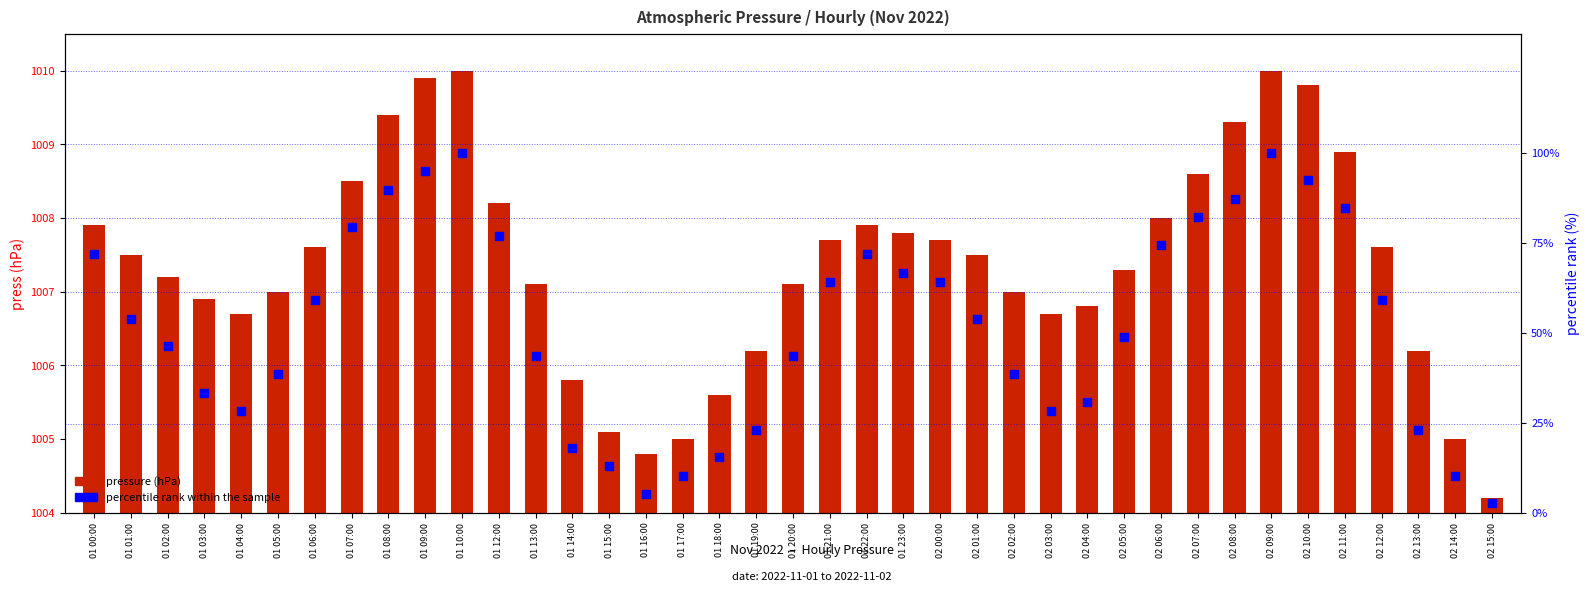

Which series reaches the minimum Y coordinate?

pressure (hPa)